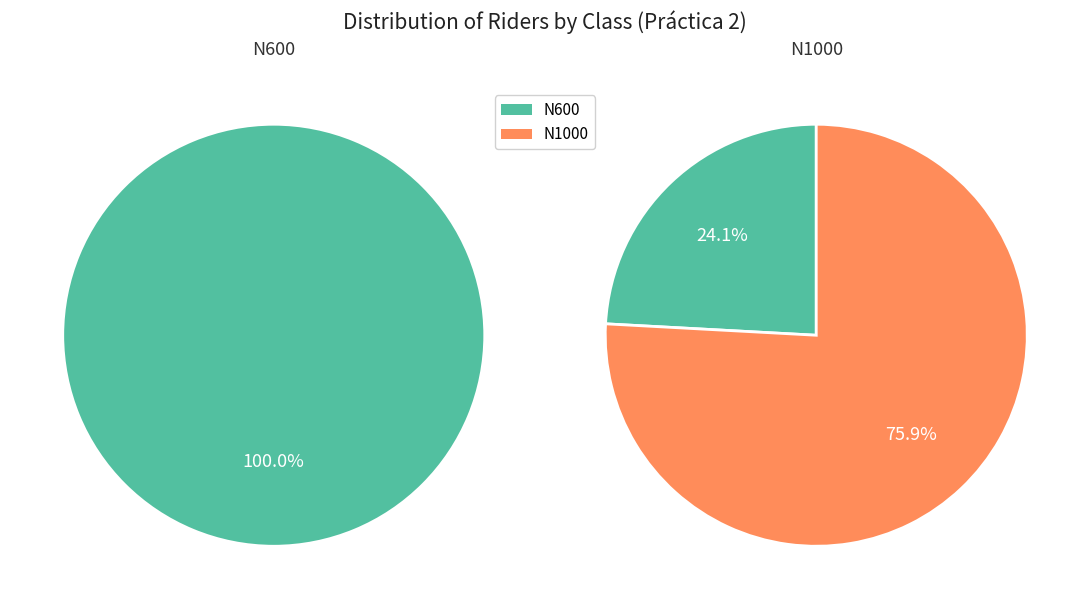

The N1000 slice represents 18% of the pie. True or false?

False